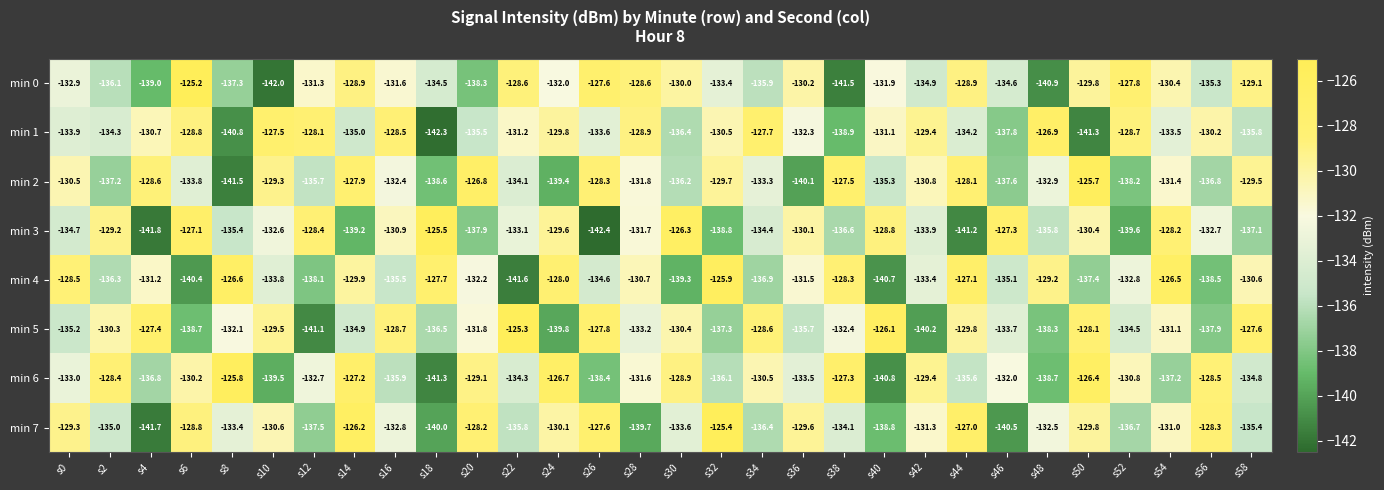

Between s6 and s48, which series saw the biggest shift?

min 0